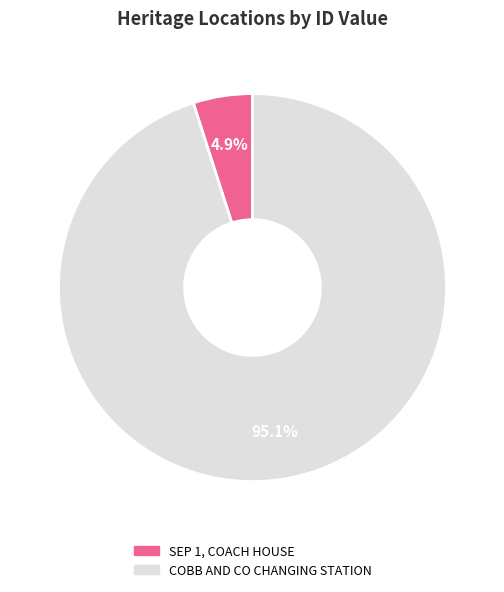

To the nearest percent, what percentage of the pie is SEP 1, COACH HOUSE?

5%